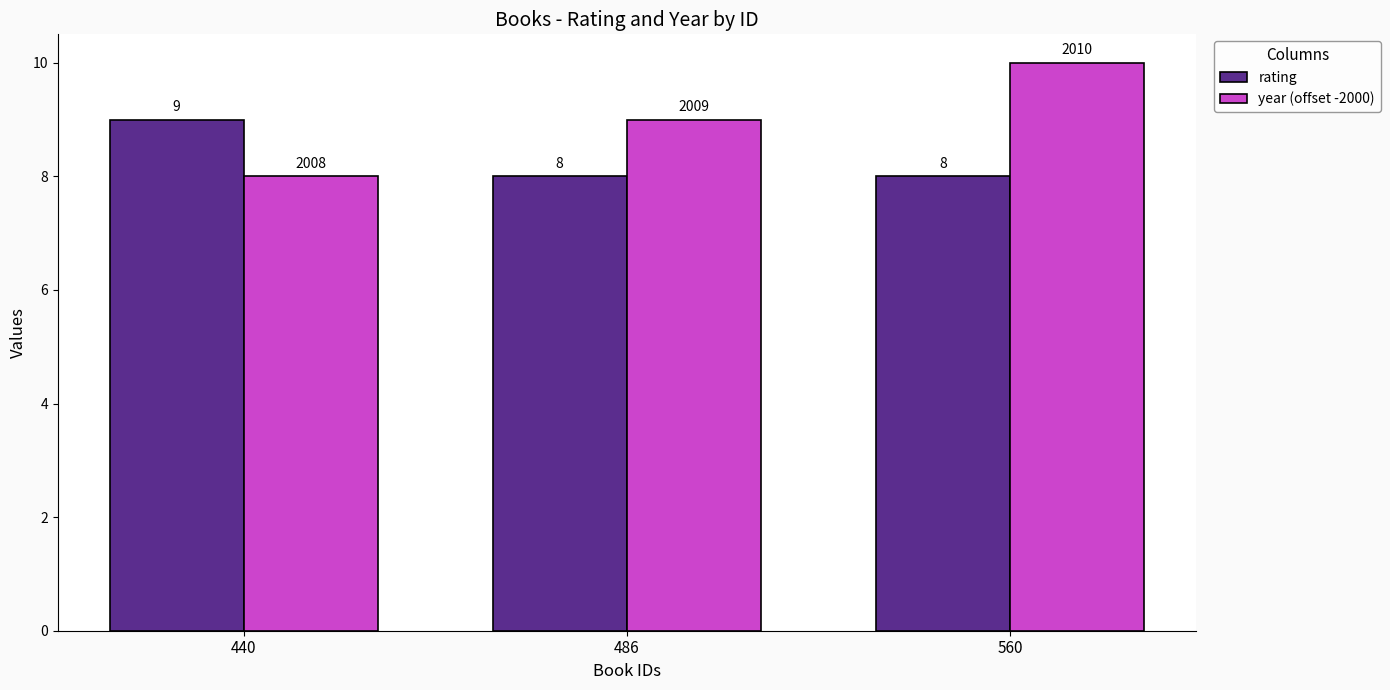

List the series in order of their overall mean, lowest first.

rating, year (offset -2000)